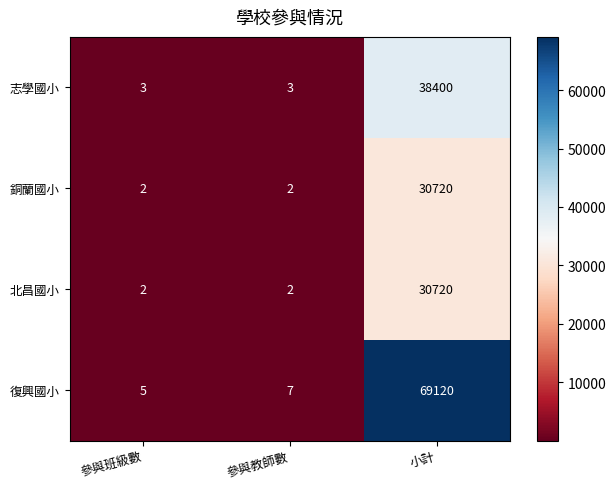

Is it true that 銅蘭國小 equals 30720 at 小計?

True